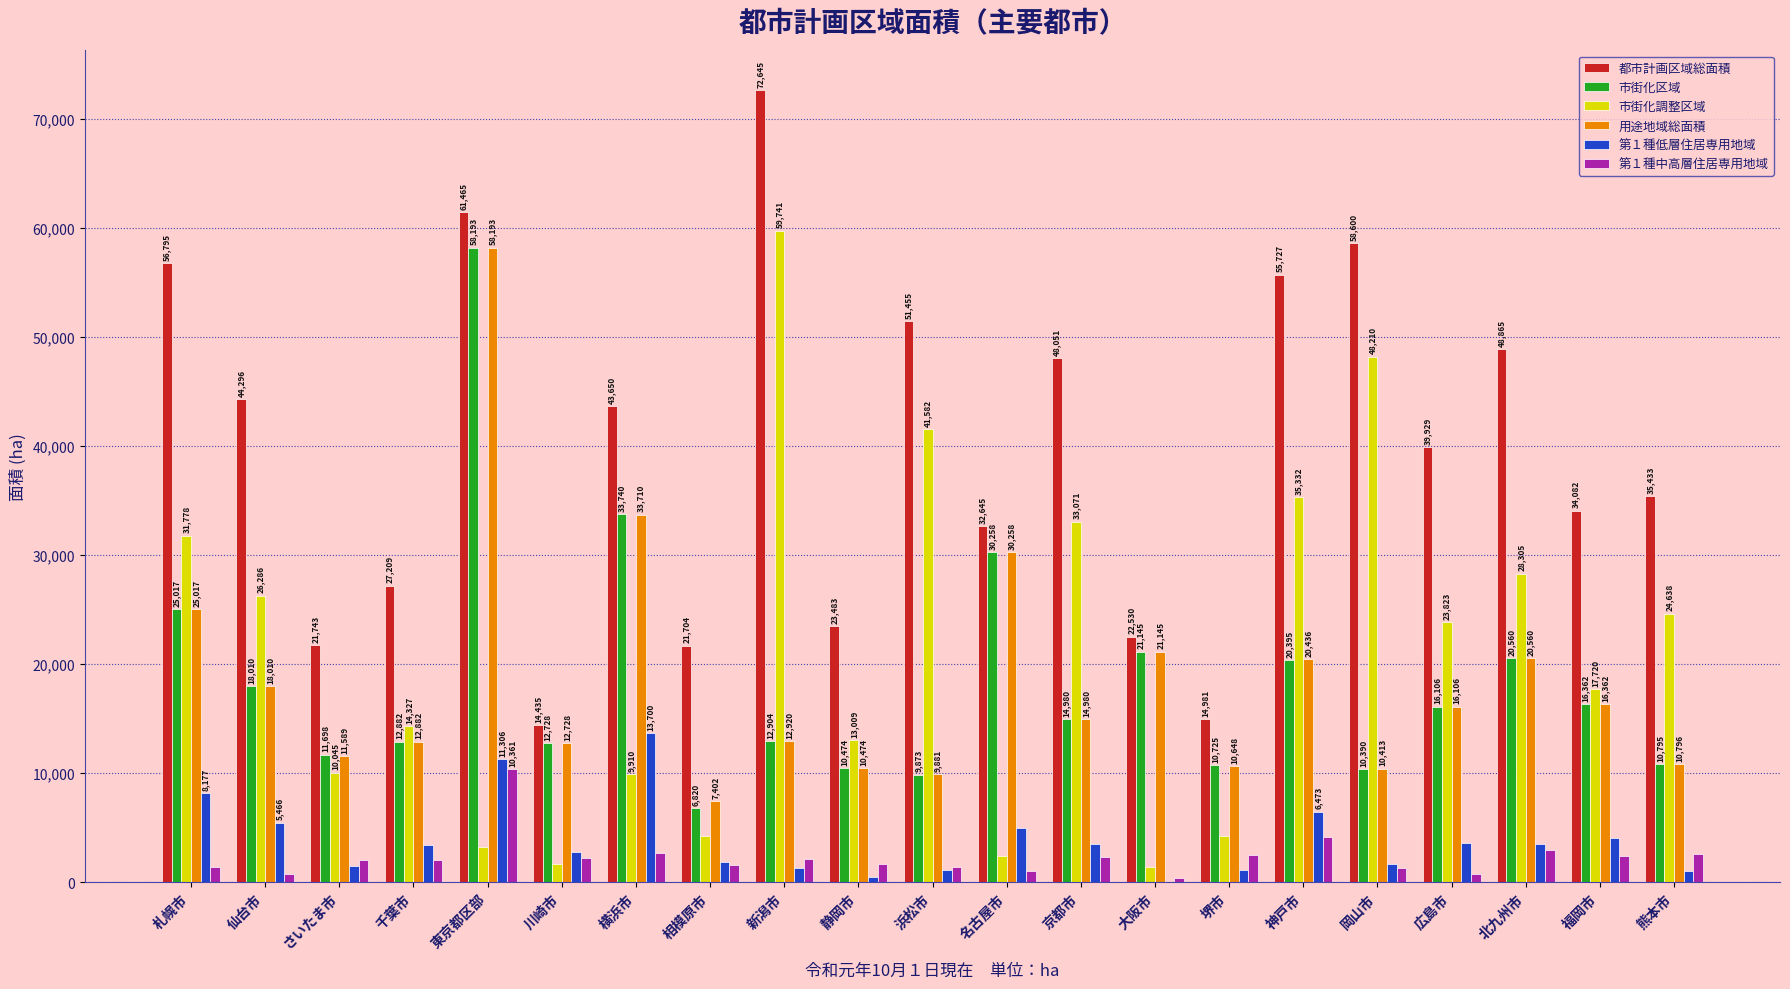

Which series changed the most between 岡山市 and 広島市?

市街化調整区域